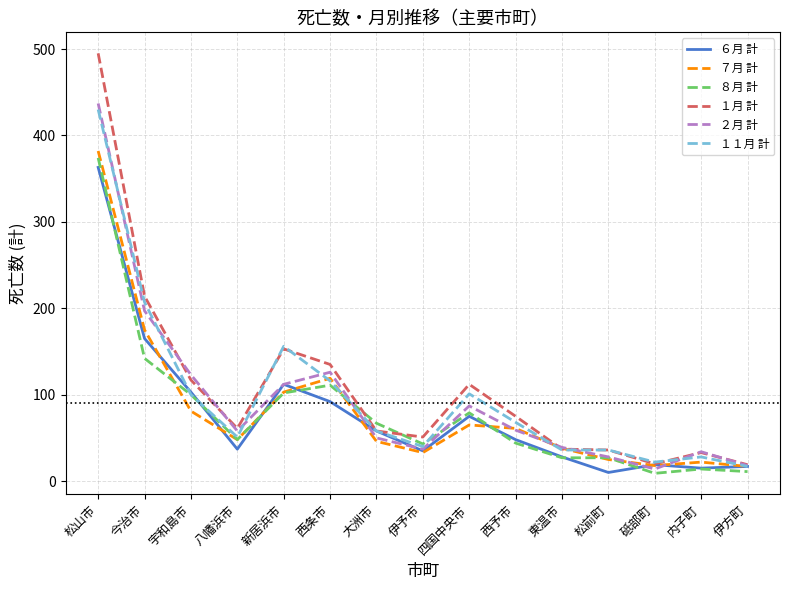

Which series has the largest range (max minus min)?

１月 計